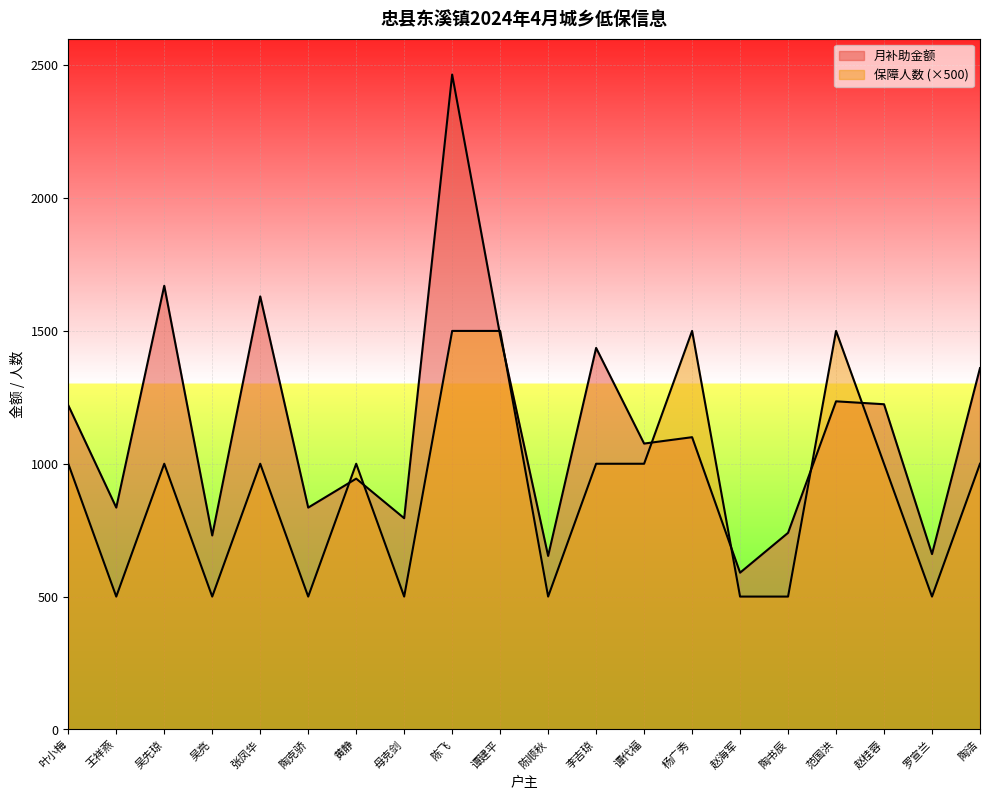

Which category has the lowest value across all series?

王祥燕